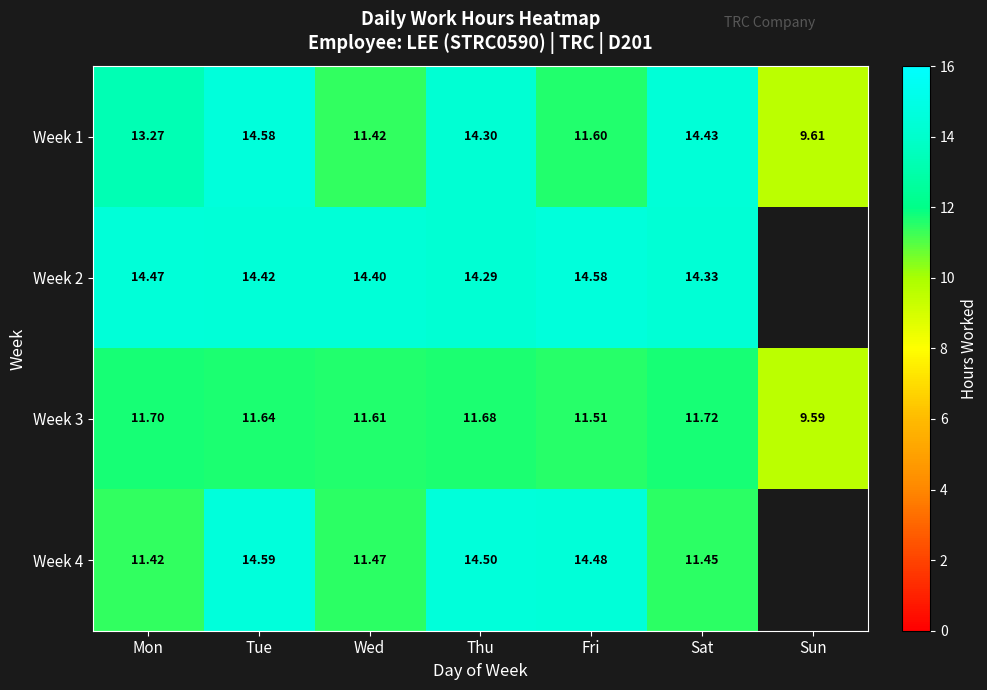

What is the maximum value for Week 1?

14.6